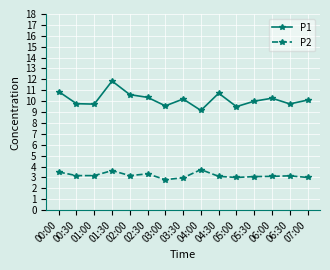

What is the difference between the P1 values at 01:00 and 01:30?

2.1